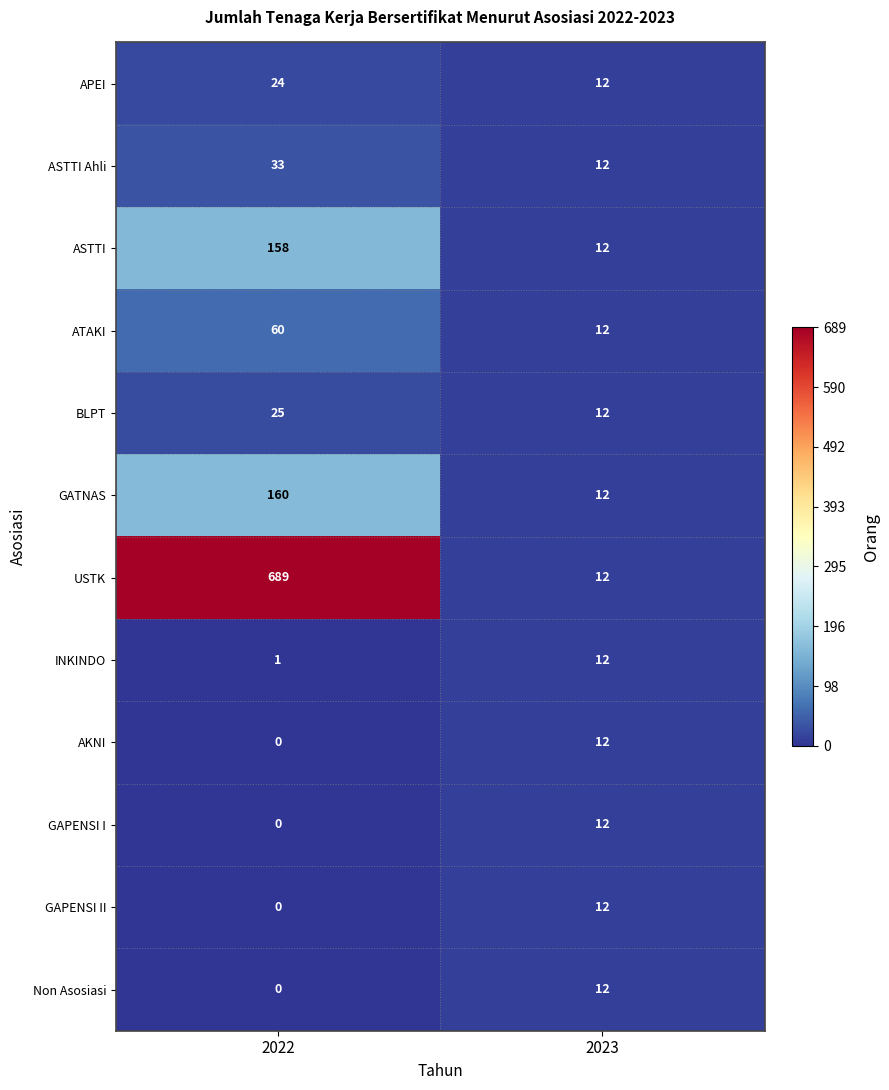

Reading right to left, transcribe all the data shown in this chart.

APEI: 2023=12	2022=24
ASTTI Ahli: 2023=12	2022=33
ASTTI: 2023=12	2022=158
ATAKI: 2023=12	2022=60
BLPT: 2023=12	2022=25
GATNAS: 2023=12	2022=160
USTK: 2023=12	2022=689
INKINDO: 2023=12	2022=1
AKNI: 2023=12	2022=0
GAPENSI I: 2023=12	2022=0
GAPENSI II: 2023=12	2022=0
Non Asosiasi: 2023=12	2022=0